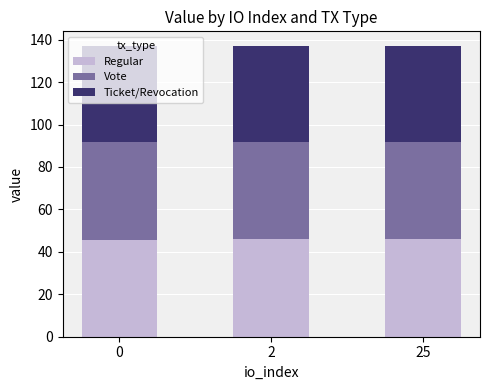

The value of Regular at 25 is 45.8. True or false?

True